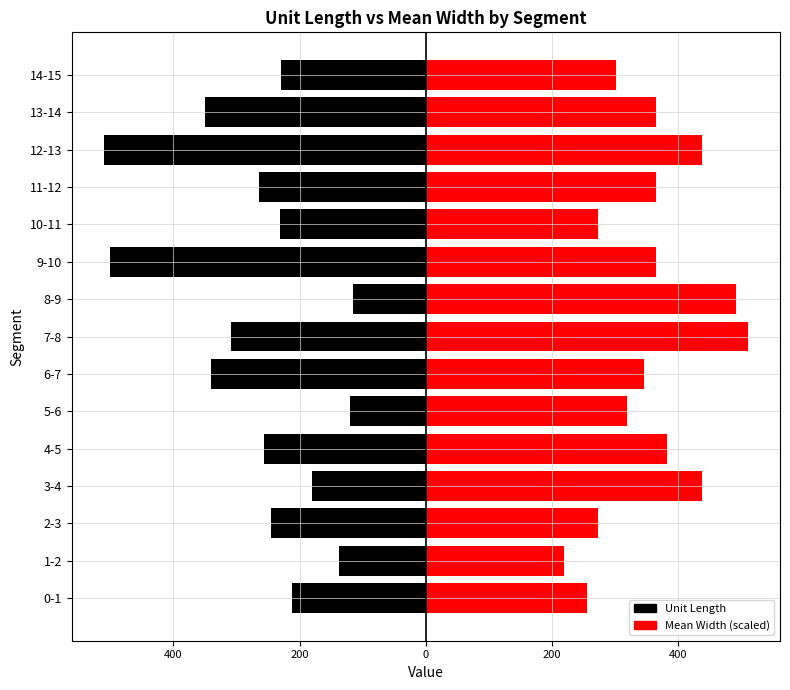

Rank the series at 11-12 from lowest to highest value.

Left (Black), Right (Red)